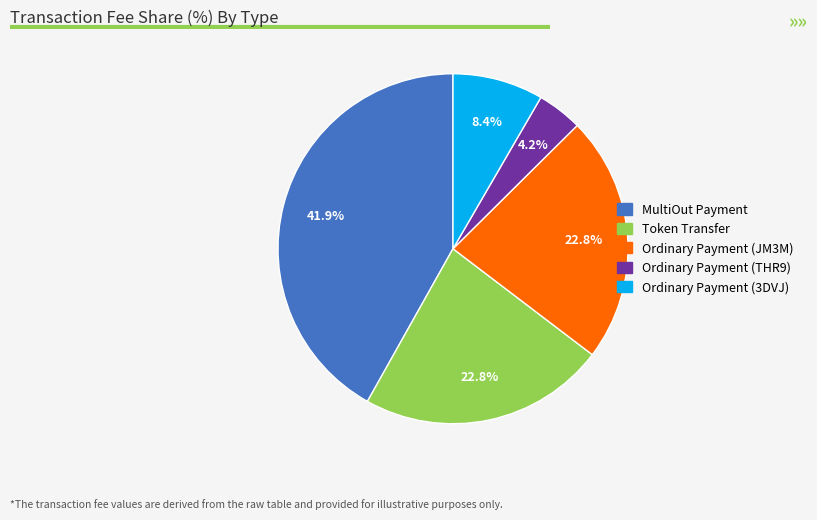

How many slices are in this pie chart?

5